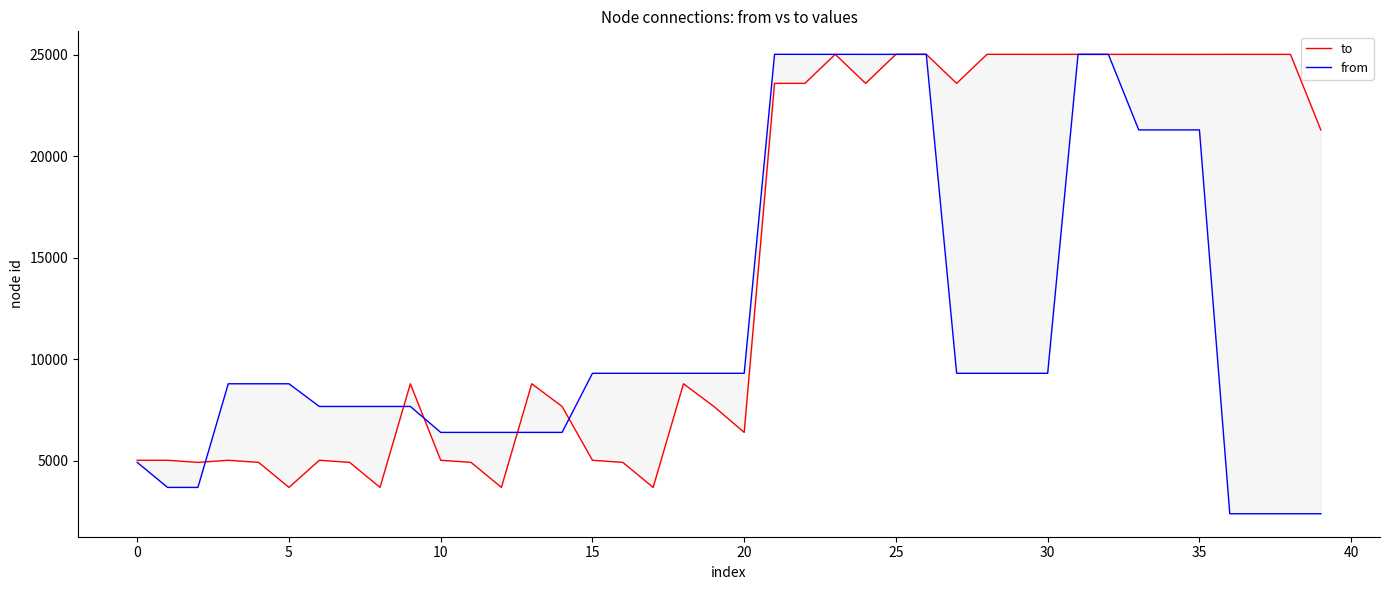

True or false: from and to cross at least once.

True